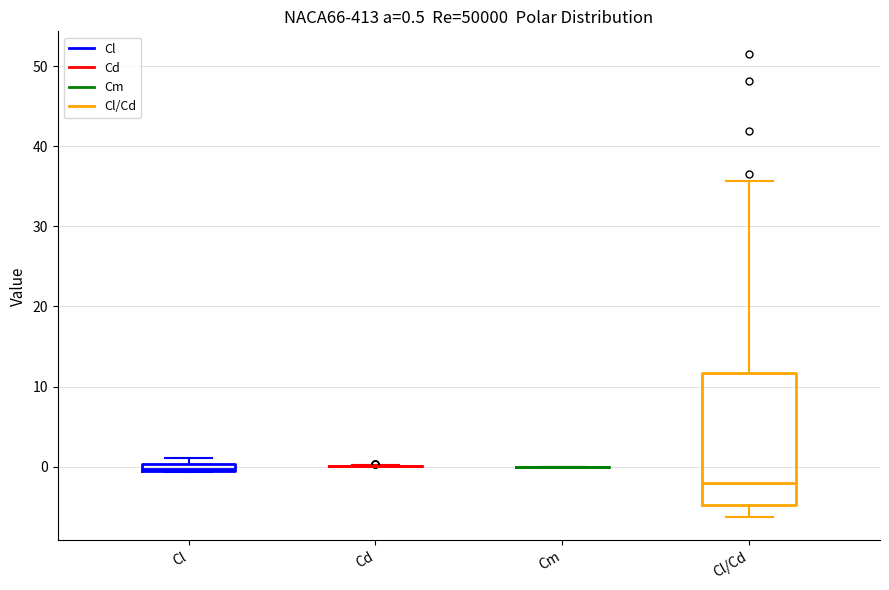

Which box is the tallest, from its lower edge to its upper edge?

Cl/Cd